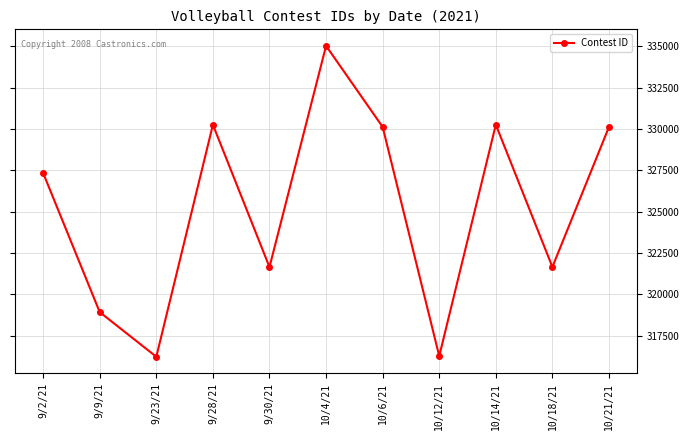

What is the ratio of the value at 10/14/21 to the value at 10/21/21?

1.0